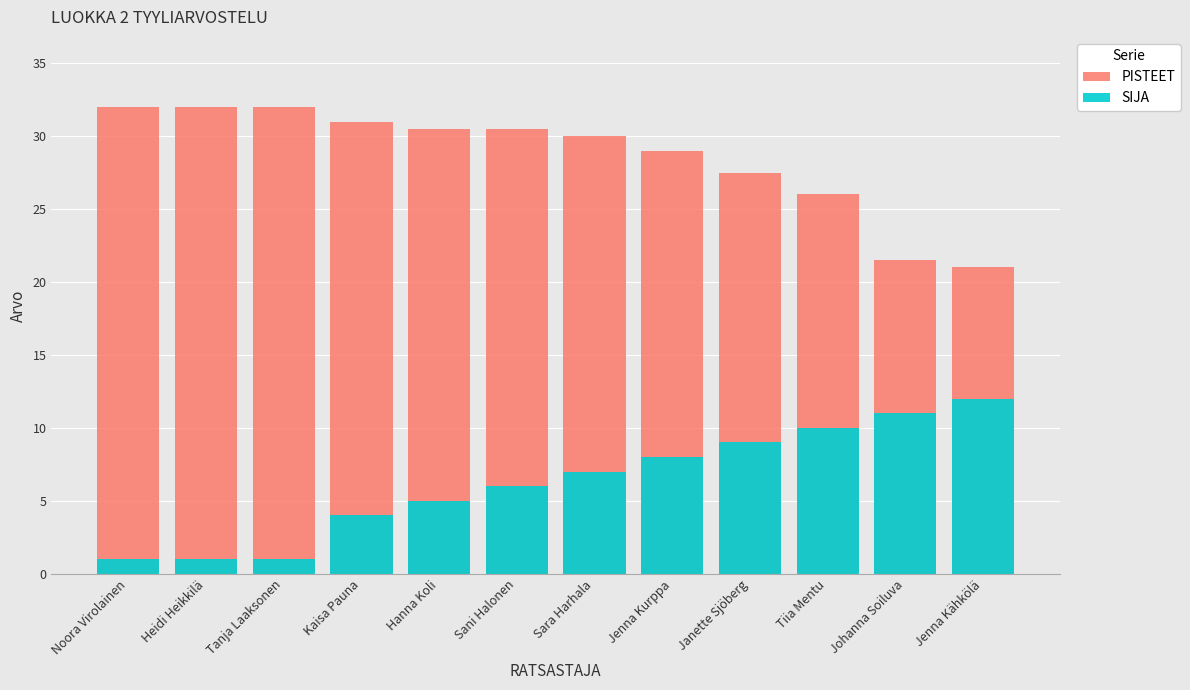

What is the difference between the SIJA values at Hanna Koli and Jenna Kähkölä?

7.0